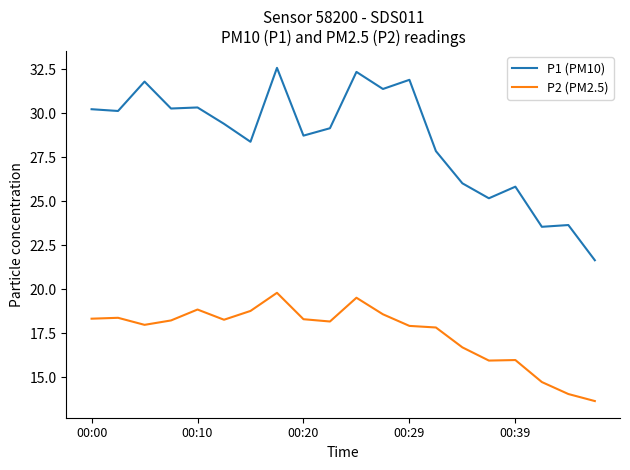

Does the chart display data point markers on the line(s)?

No